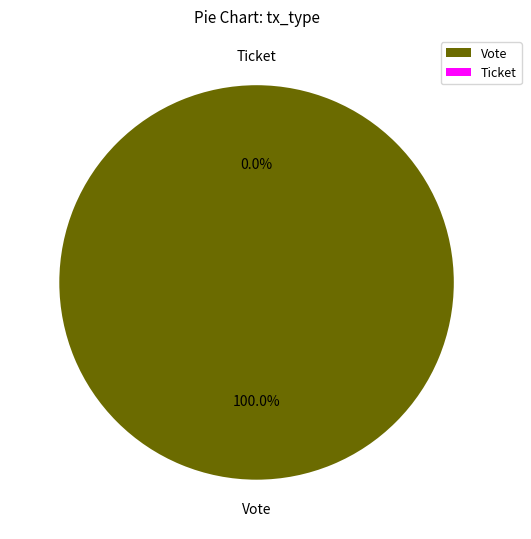

True or false: Vote accounts for 100% of the total.

True